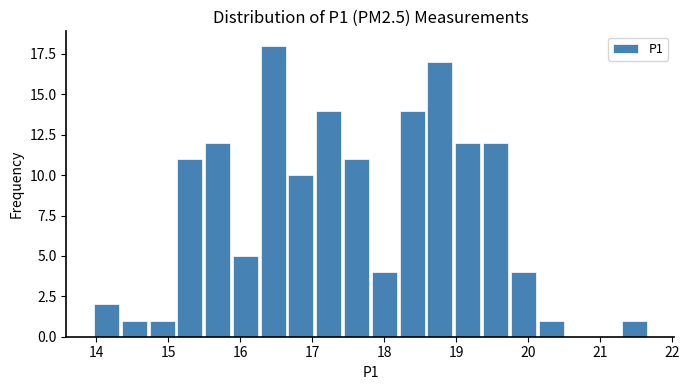

Around what value on the x-axis is the tallest bar? Give the approximate position of its centre, as read against the axis.

16.5